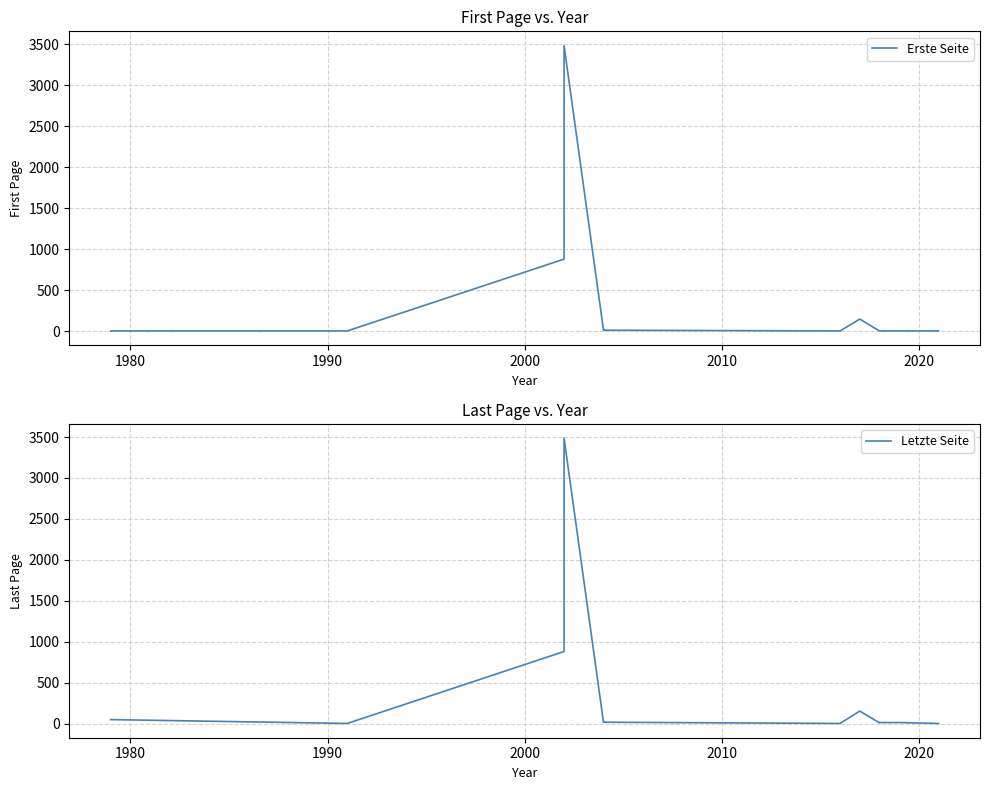

Reading right to left, transcribe all the data shown in this chart.

Erste Seite: 1	1	1	1	1	146	1	10	12	3485	878	1	1
Letzte Seite: 1	1	12	12	9	152	1	16	15	3487	880	1	48